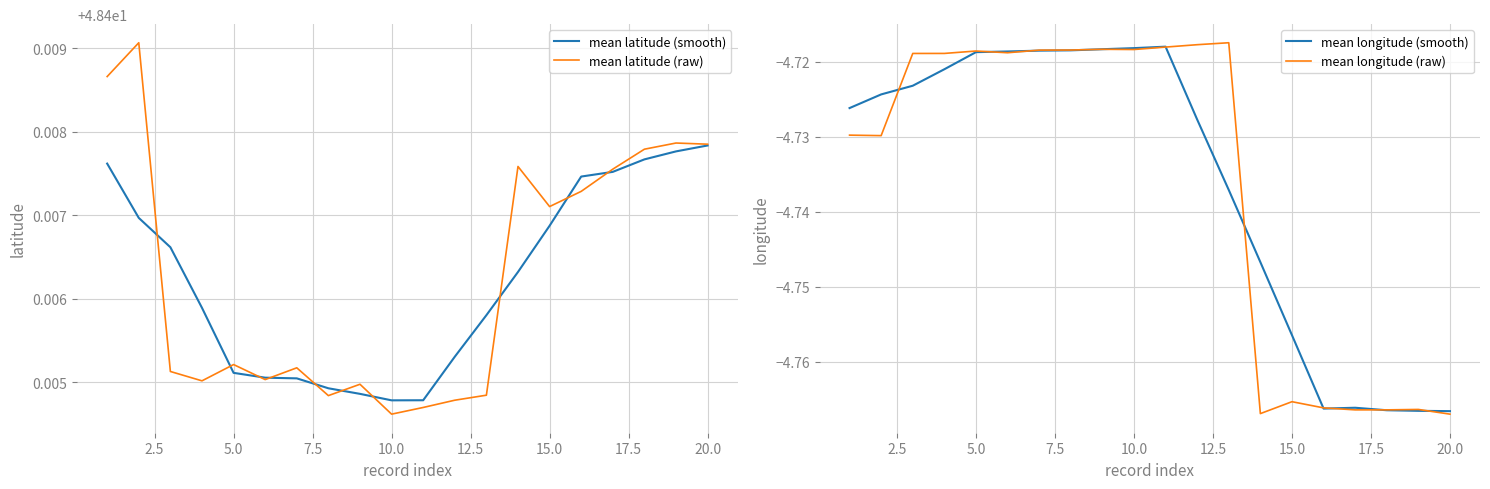

Reading right to left, extract all data points from this chart.

mean latitude (smooth): 48.4	48.4	48.4	48.4	48.4	48.4	48.4	48.4	48.4	48.4	48.4	48.4	48.4	48.4	48.4	48.4	48.4	48.4	48.4	48.4
mean latitude (raw): 48.4	48.4	48.4	48.4	48.4	48.4	48.4	48.4	48.4	48.4	48.4	48.4	48.4	48.4	48.4	48.4	48.4	48.4	48.4	48.4
mean longitude (smooth): -4.8	-4.8	-4.8	-4.8	-4.8	-4.8	-4.7	-4.7	-4.7	-4.7	-4.7	-4.7	-4.7	-4.7	-4.7	-4.7	-4.7	-4.7	-4.7	-4.7
mean longitude (raw): -4.8	-4.8	-4.8	-4.8	-4.8	-4.8	-4.8	-4.7	-4.7	-4.7	-4.7	-4.7	-4.7	-4.7	-4.7	-4.7	-4.7	-4.7	-4.7	-4.7